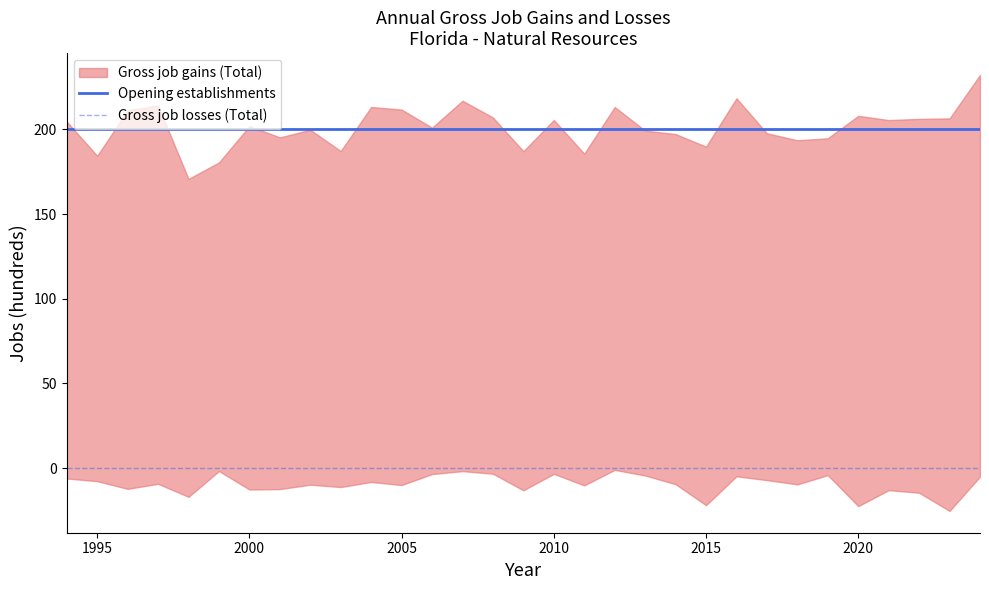

Reading left to right, what are all the values shown in this chart?

Opening establishments: 200	200	200	200	200	200	200	200	200	200	200	200	200	200	200	200	200	200	200	200	200	200	200	200	200	200	200	200	200	200	200
Gross job losses (Total): 0	0	0	0	0	0	0	0	0	0	0	0	0	0	0	0	0	0	0	0	0	0	0	0	0	0	0	0	0	0	0